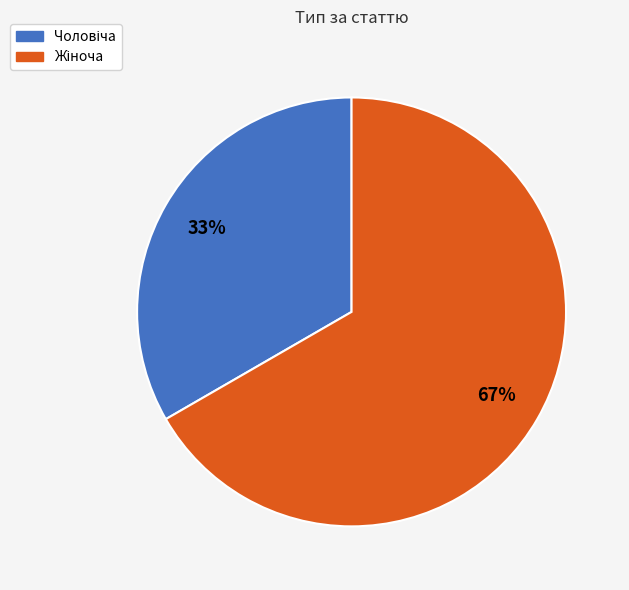

Is there a majority slice in this chart?

Yes